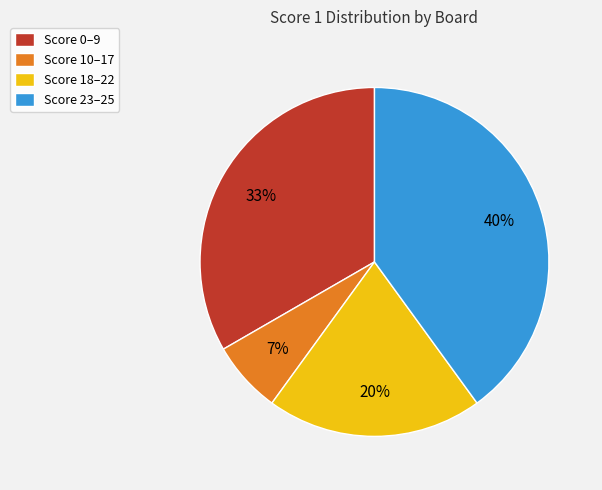

Is the sum of Score 10–17 and Score 18–22 greater than half?

No